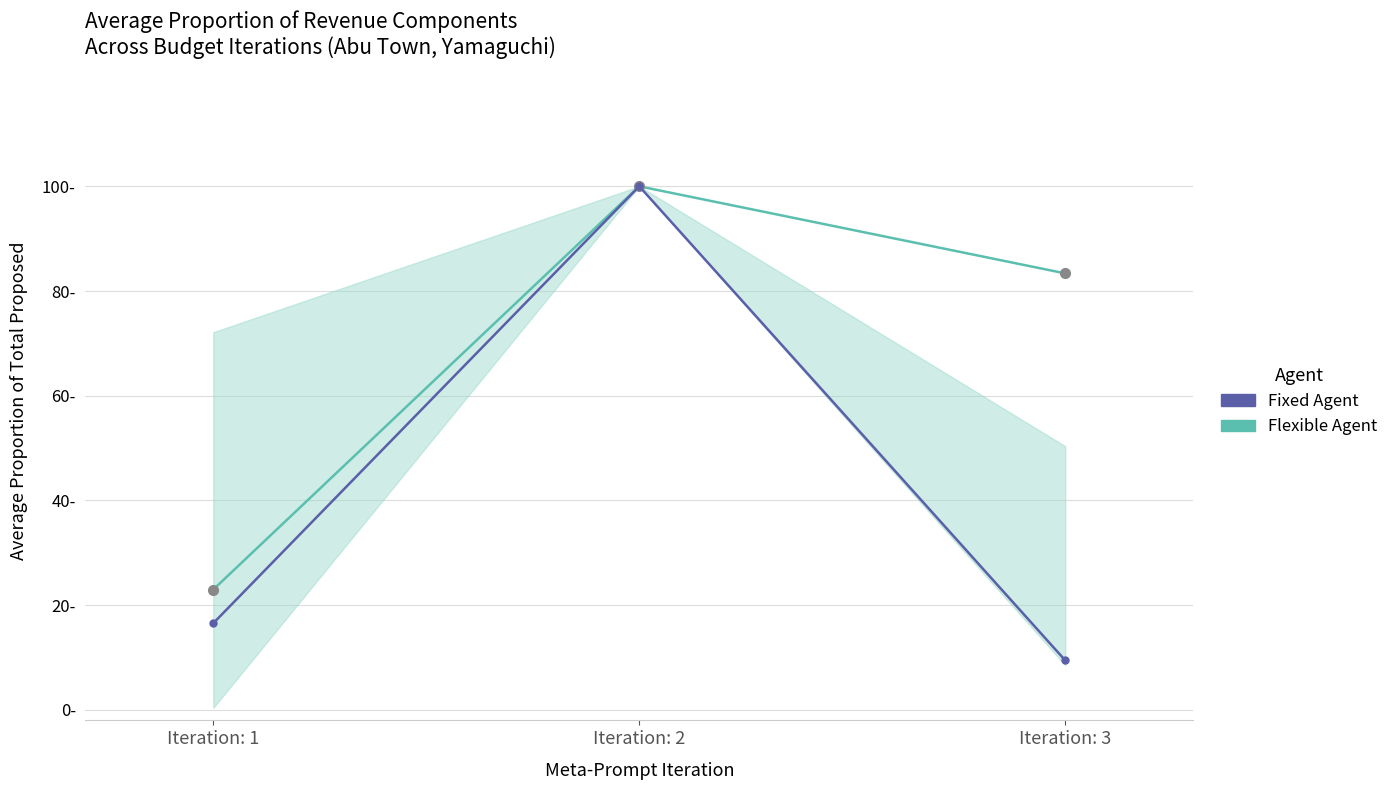

How many values in the Flexible Agent series exceed 83?

2